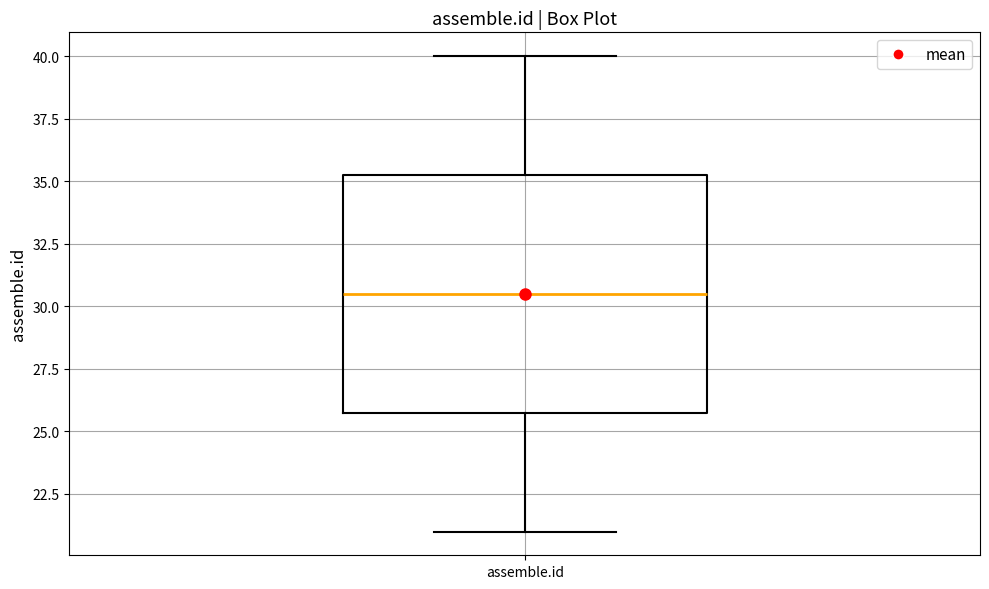

Where does the upper whisker of the box for assemble.id end on the y-axis? The values are not printed on the chart, so give them approximately, as read against the axis.

40.0